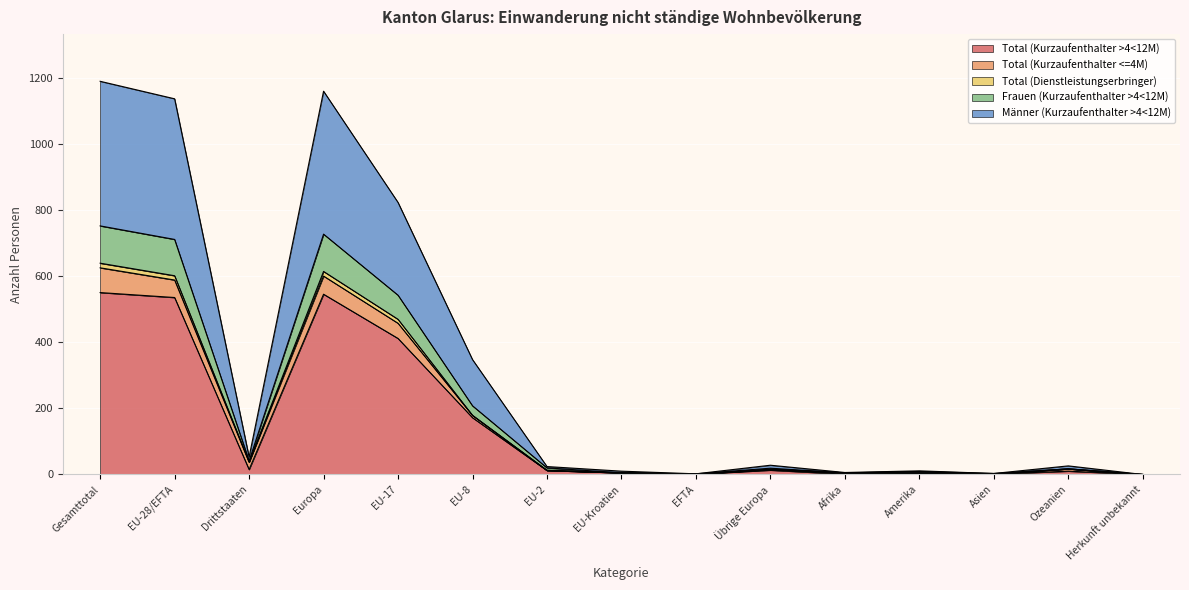

What are all the series names shown in the legend?

Total (Kurzaufenthalter >4<12M), Total (Kurzaufenthalter <=4M), Total (Dienstleistungserbringer), Frauen (Kurzaufenthalter >4<12M), Männer (Kurzaufenthalter >4<12M)